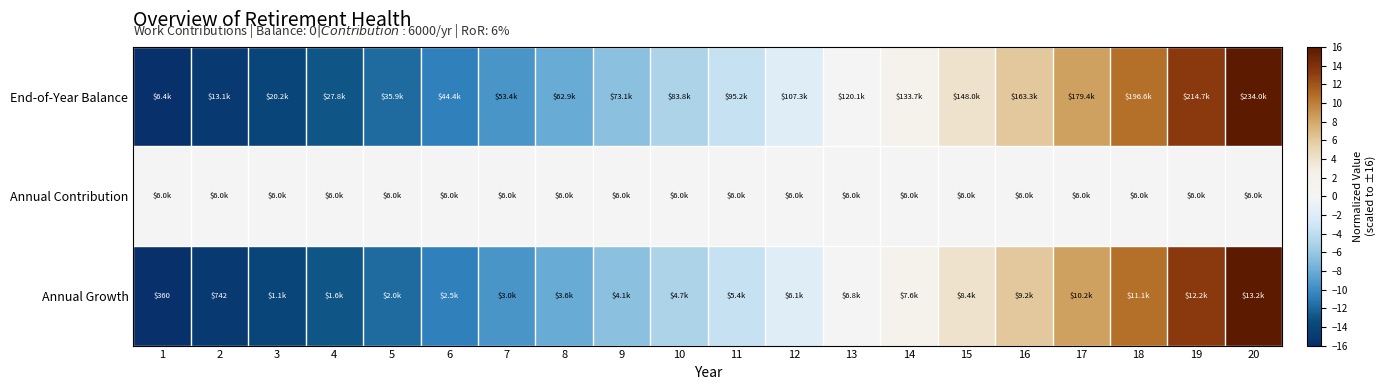

At which label does Annual Growth reach its minimum?

1